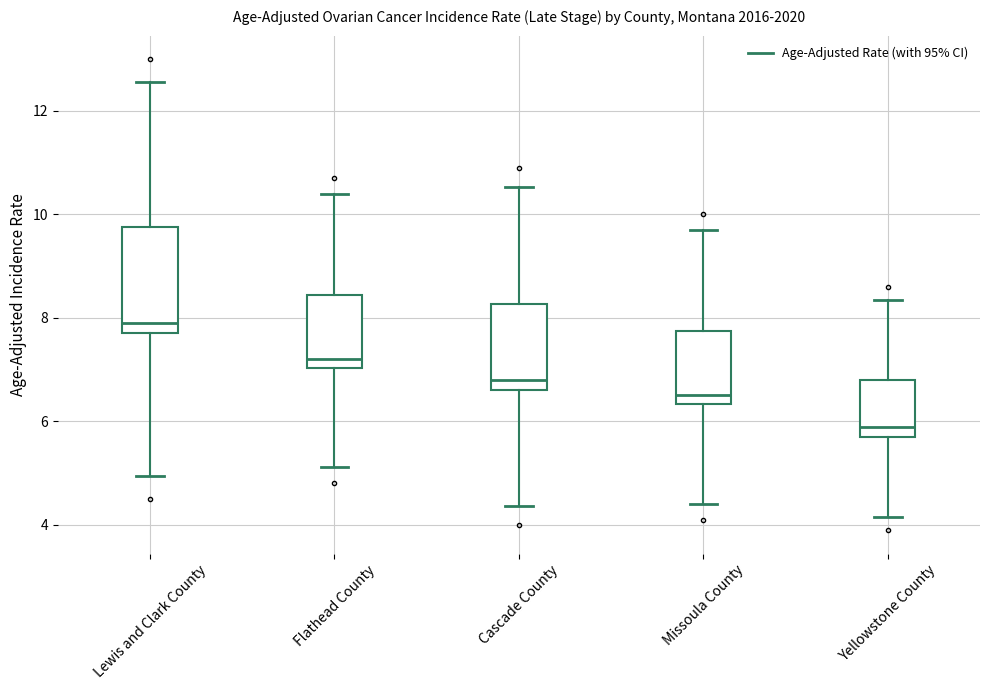

Which box has the lowest median line?

Yellowstone County